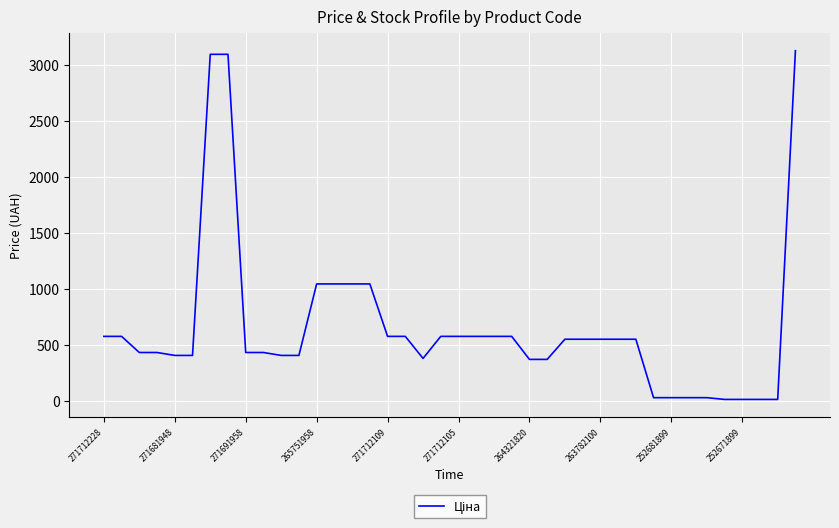

What is the average value?

653.8